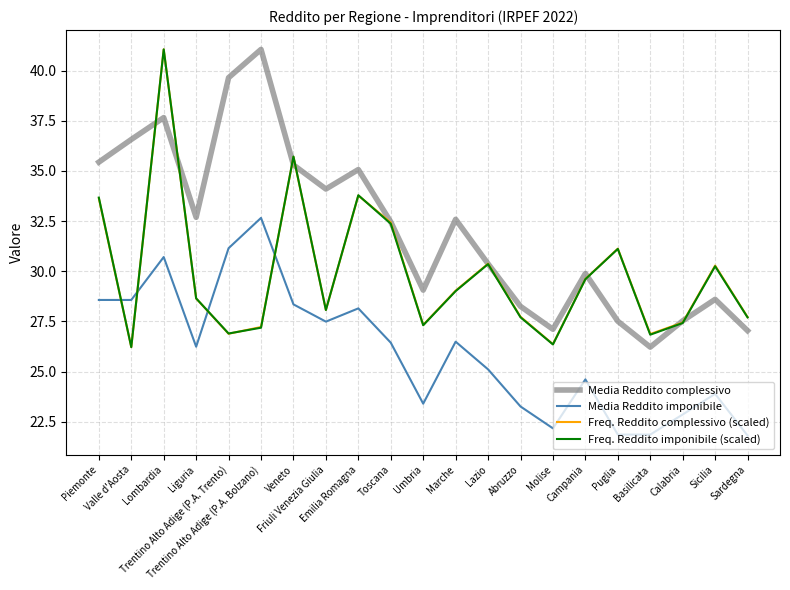

How many interior local valleys does the Media Reddito complessivo series have?

5